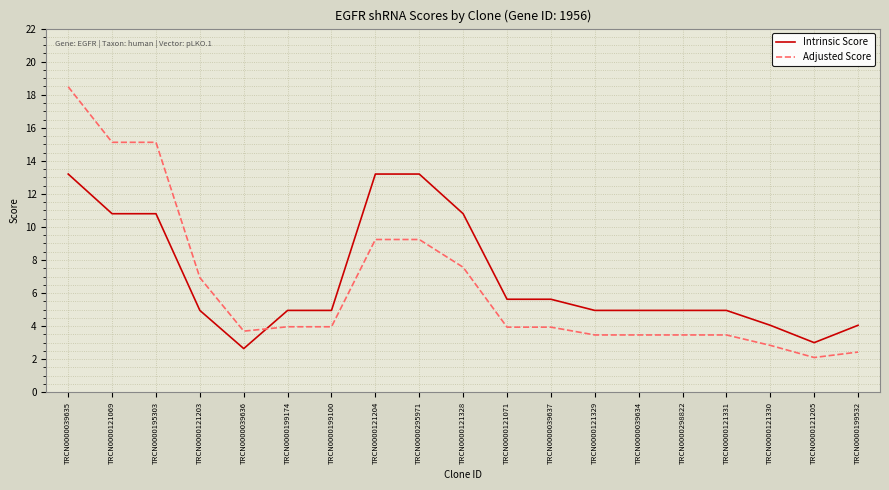

At TRCN0000039635, list the series in order from smallest to largest.

Intrinsic Score, Adjusted Score